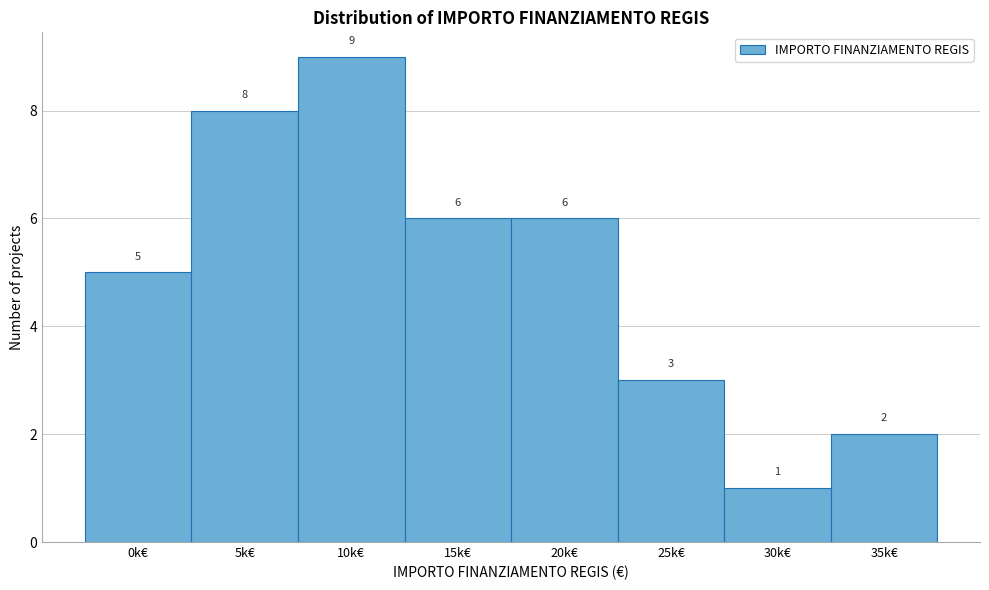

Reading right to left, transcribe all the data shown in this chart.

2	1	3	6	6	9	8	5